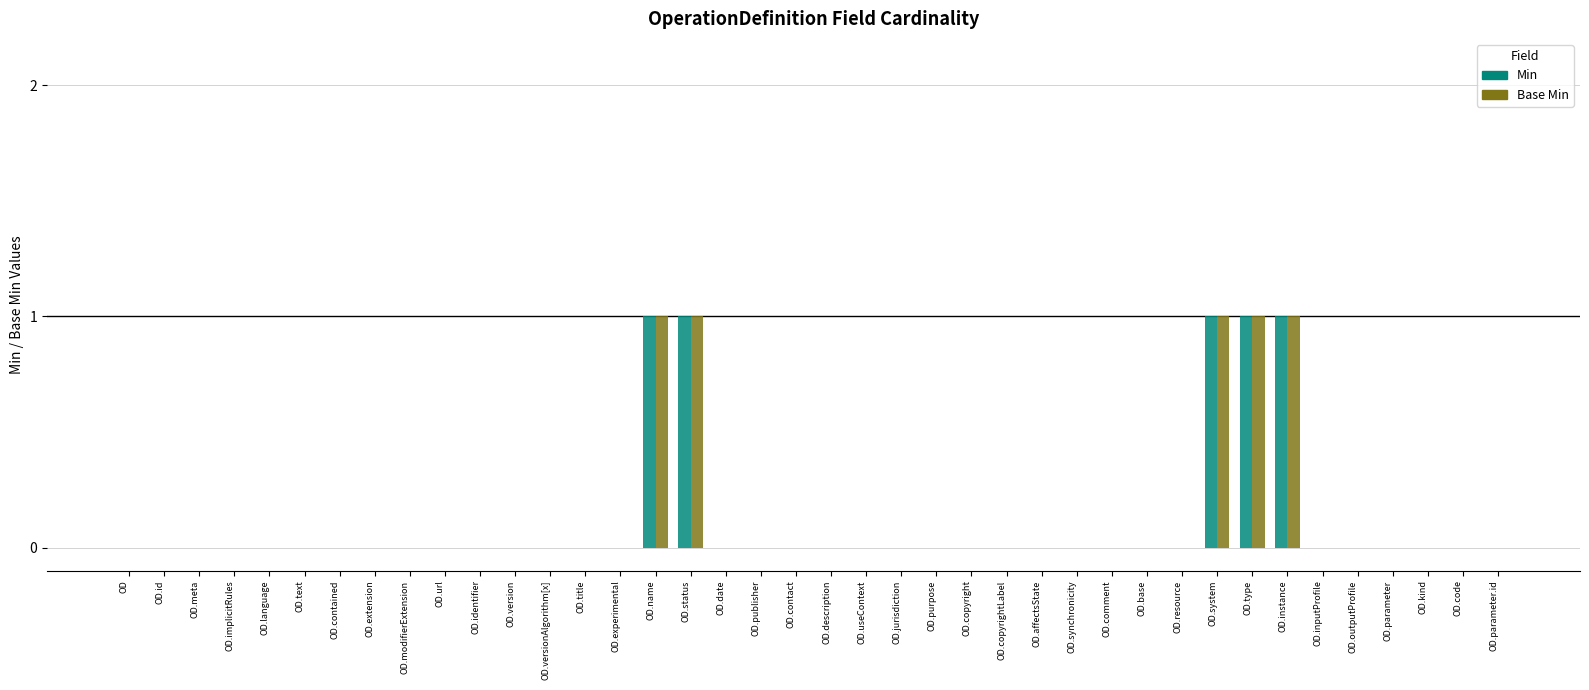

The value of Min at OD.code is 0. True or false?

True